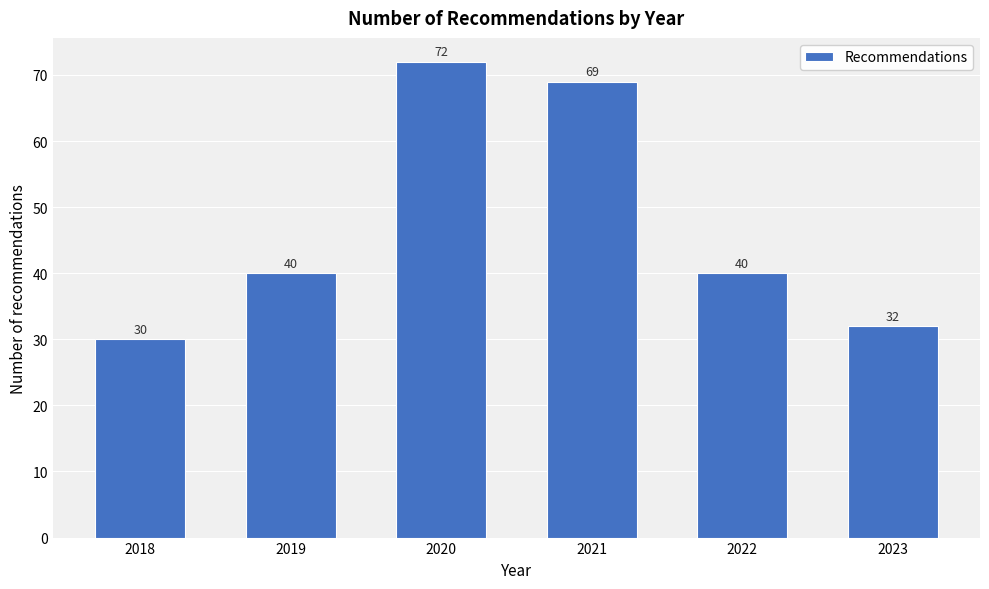

Reading left to right, extract all data points from this chart.

2018=30	2019=40	2020=72	2021=69	2022=40	2023=32